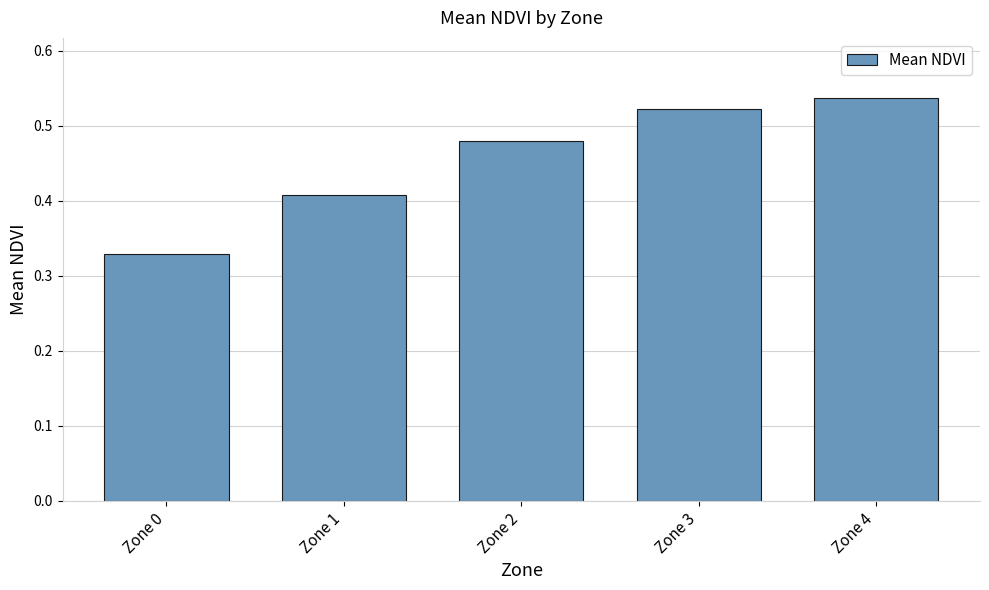

How many values are between 0 and 1?

5